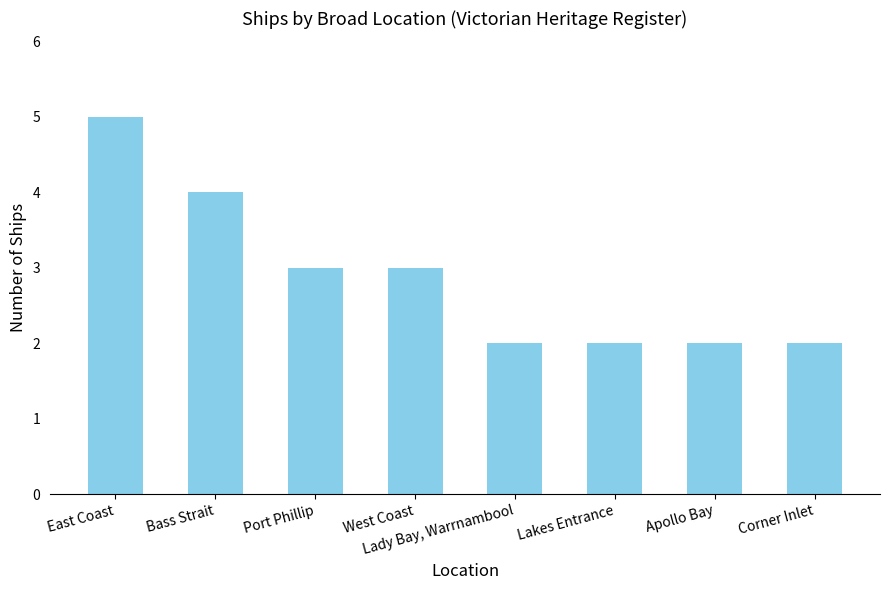

What is the sum of all values?

23